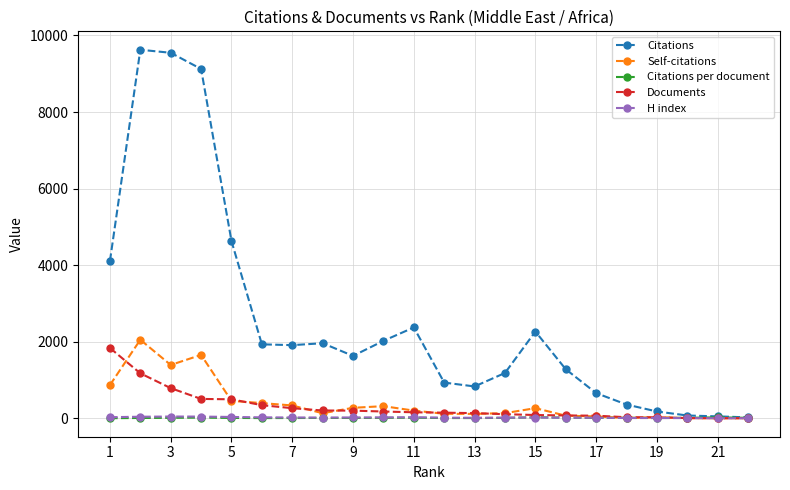

How many lines are shown in the chart?

5